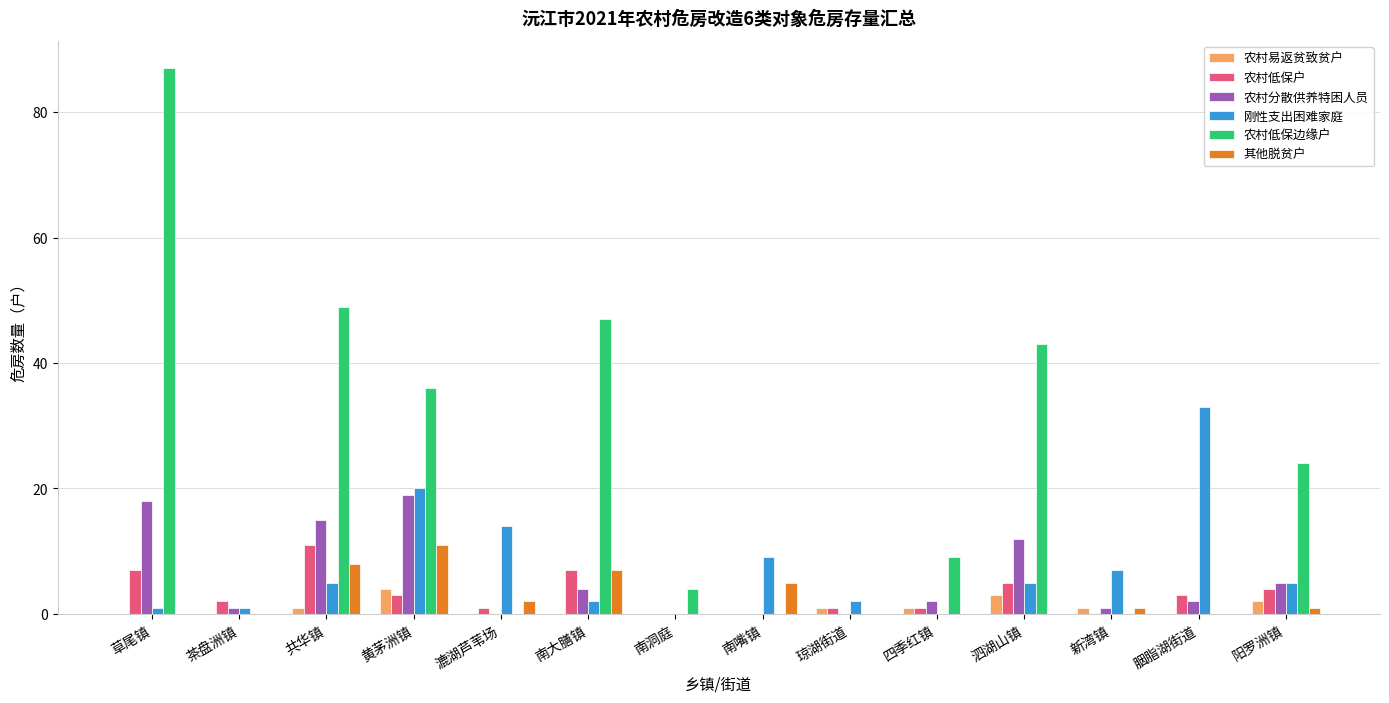

True or false: 农村低保边缘户 has a value of 9 at 四季红镇.

True